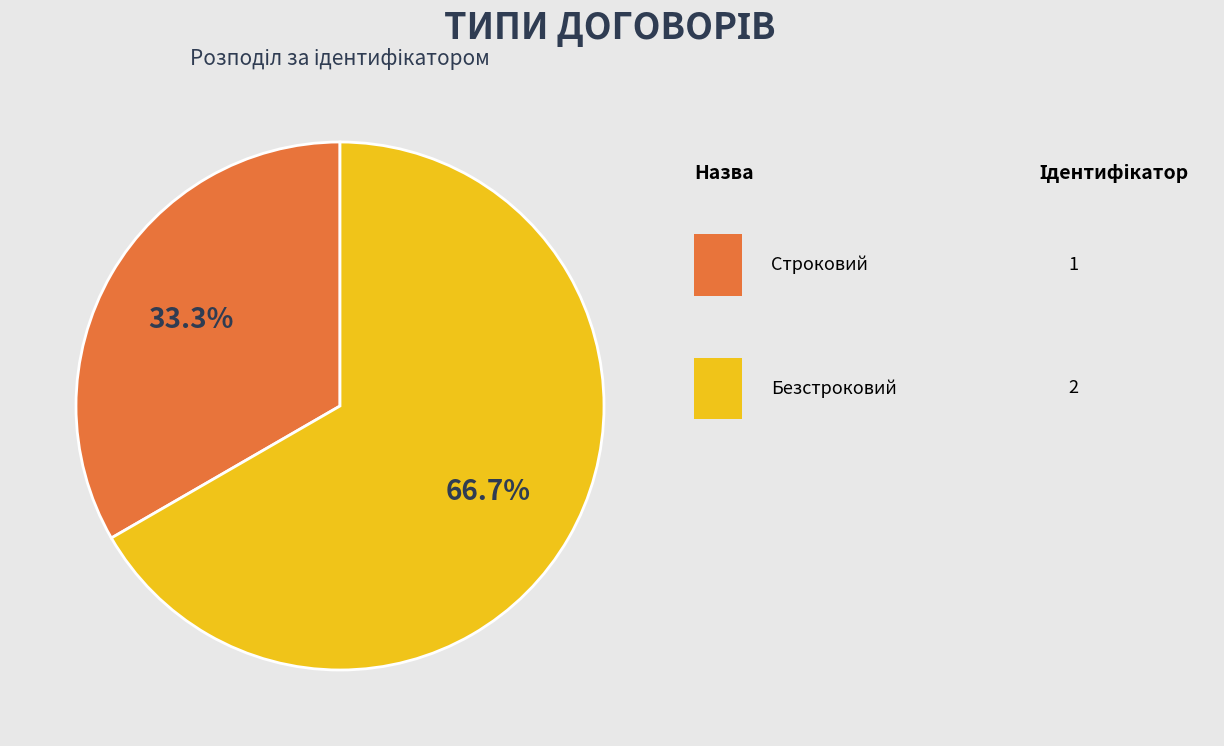

Is there any slice that represents more than half of the pie?

Yes